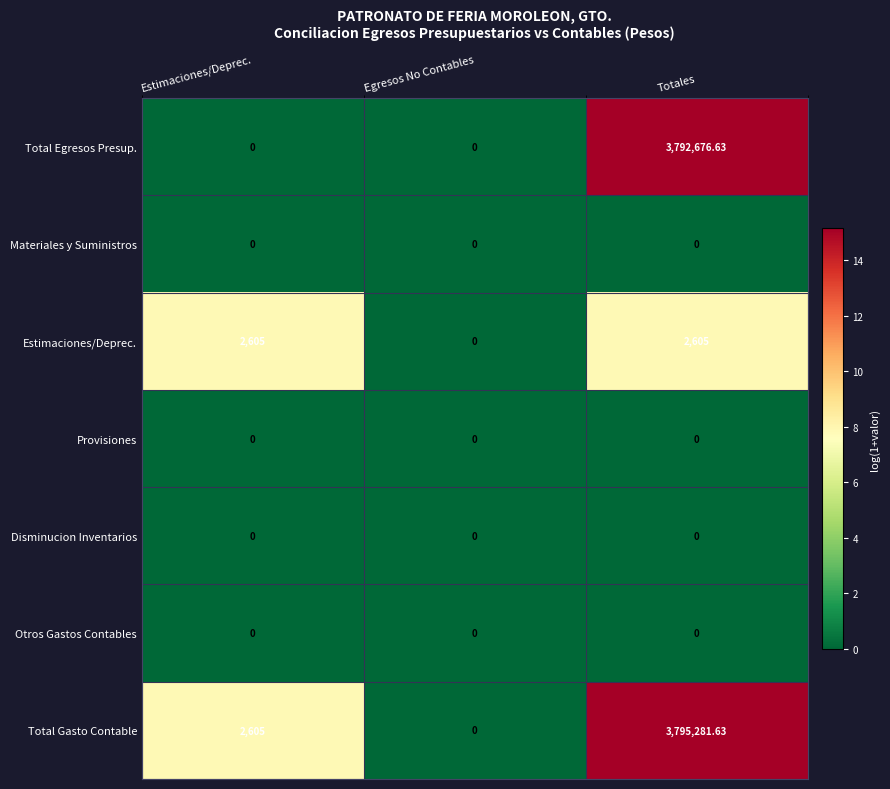

What is the spread (max minus min) of values at Totales?

3795281.6